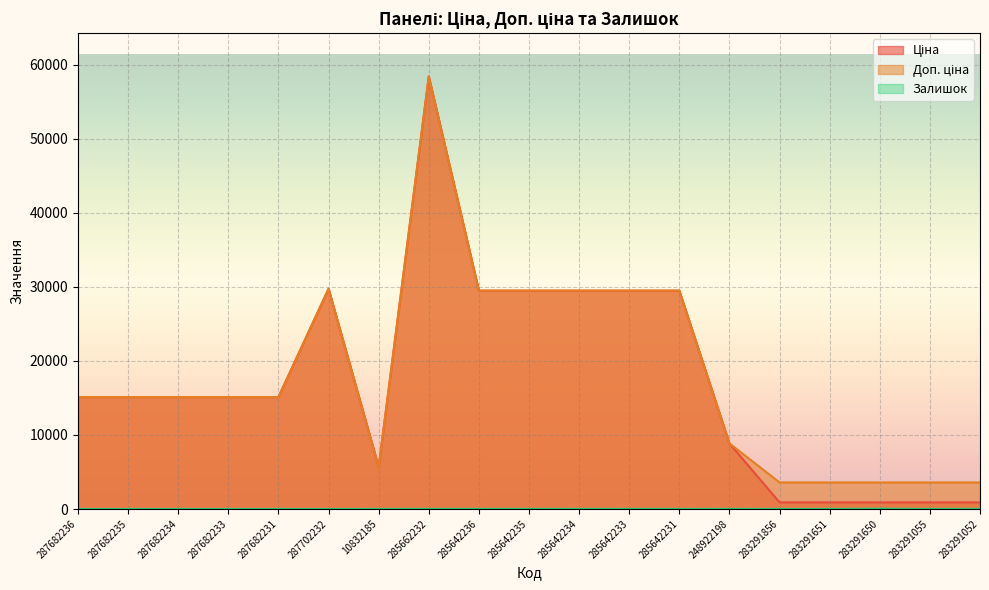

Does the chart display data point markers on the line(s)?

No